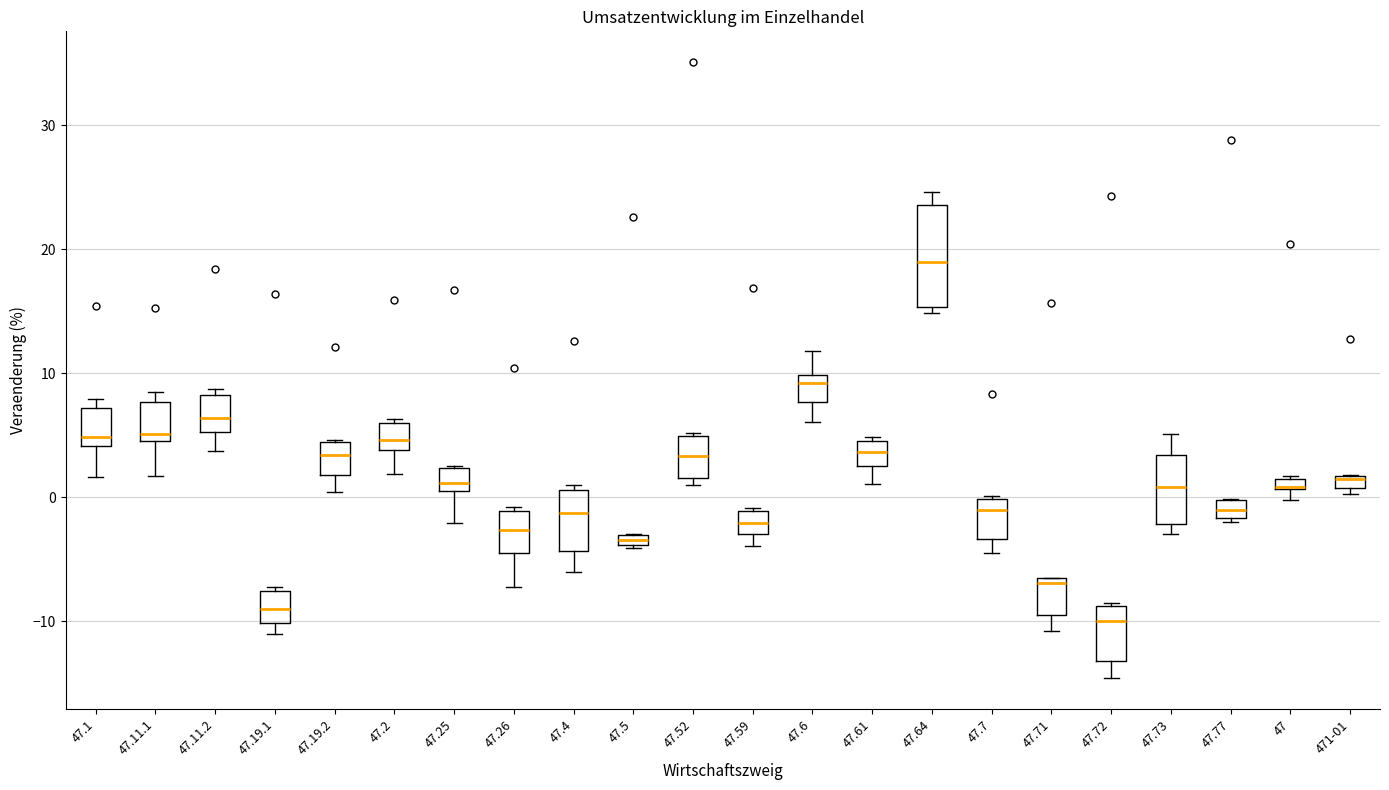

Comparing the boxes themselves (not the whiskers), which one is the tallest?

47.64